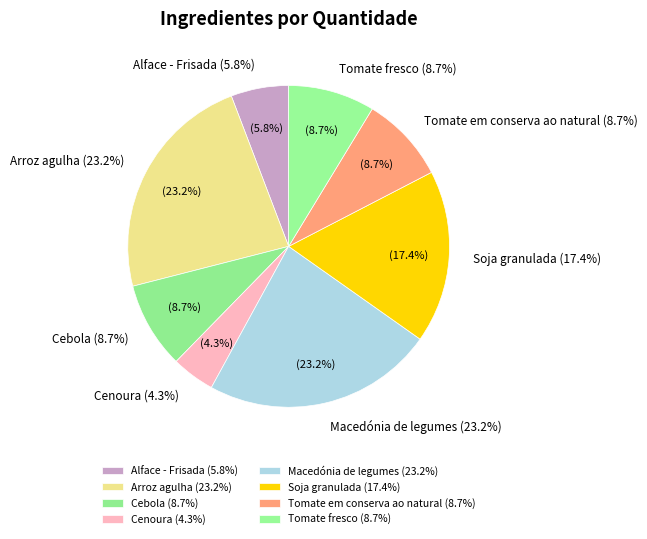

What portion of the pie excludes Macedónia de legumes?

76.8%